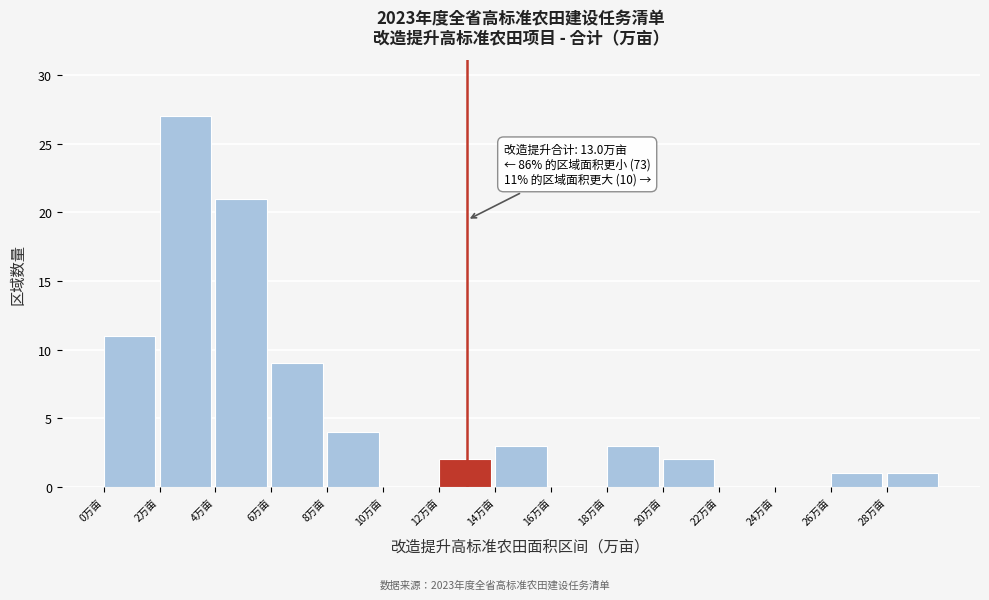

Which range on the x-axis has the tallest bar?

2 to 4